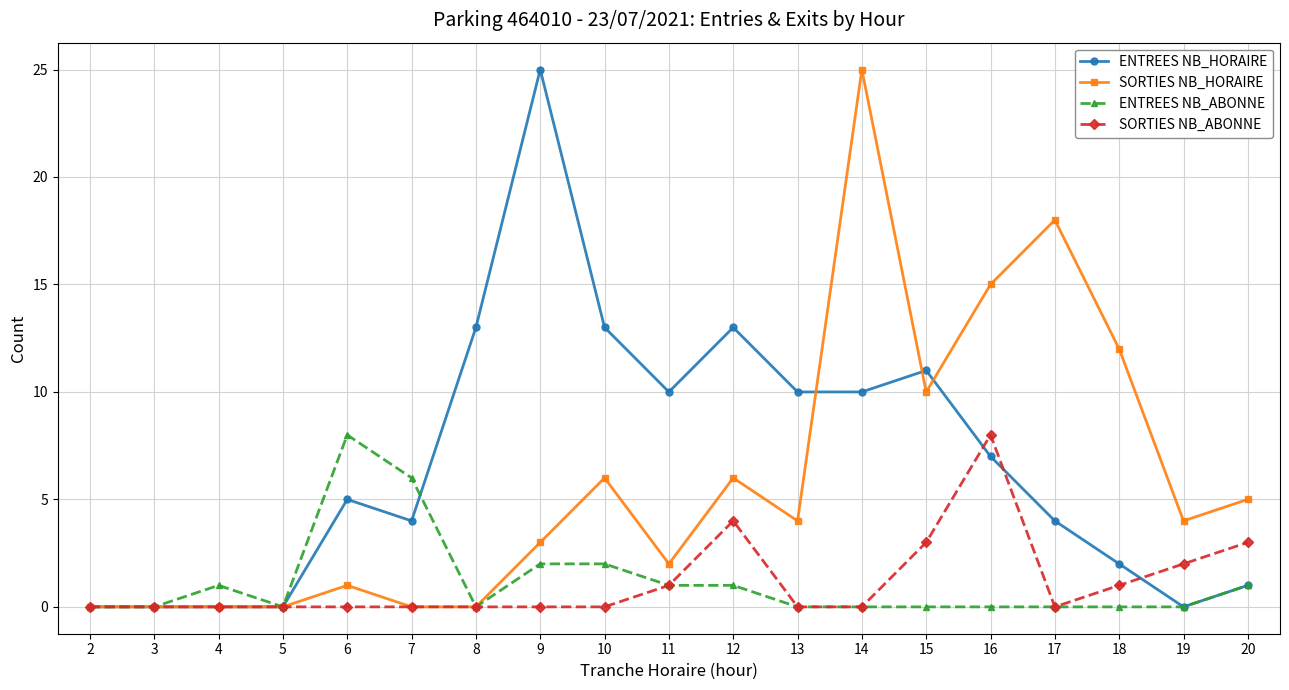

Reading right to left, transcribe all the data shown in this chart.

ENTREES NB_HORAIRE: 20=1	19=0	18=2	17=4	16=7	15=11	14=10	13=10	12=13	11=10	10=13	9=25	8=13	7=4	6=5	5=0	4=0	3=0	2=0
SORTIES NB_HORAIRE: 20=5	19=4	18=12	17=18	16=15	15=10	14=25	13=4	12=6	11=2	10=6	9=3	8=0	7=0	6=1	5=0	4=0	3=0	2=0
ENTREES NB_ABONNE: 20=1	19=0	18=0	17=0	16=0	15=0	14=0	13=0	12=1	11=1	10=2	9=2	8=0	7=6	6=8	5=0	4=1	3=0	2=0
SORTIES NB_ABONNE: 20=3	19=2	18=1	17=0	16=8	15=3	14=0	13=0	12=4	11=1	10=0	9=0	8=0	7=0	6=0	5=0	4=0	3=0	2=0